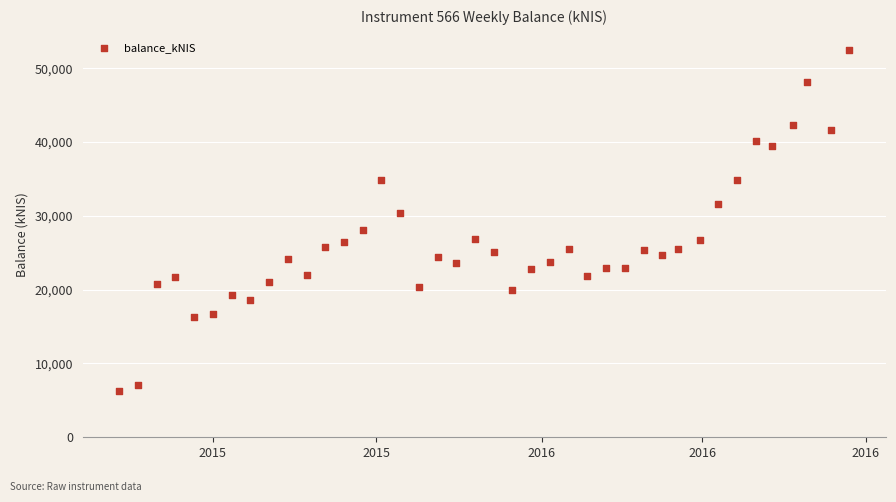

What is the range of Y values (max minus min)?

46272.4